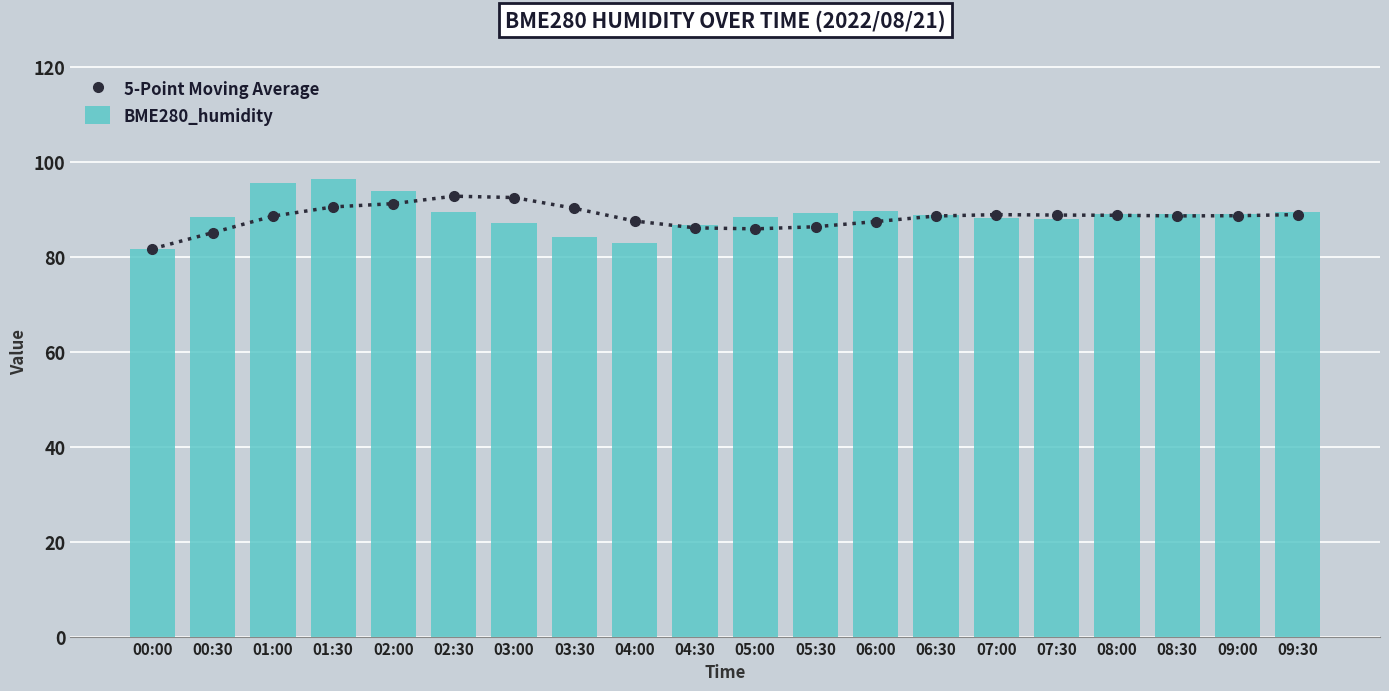

What is the greatest value displayed?

96.3